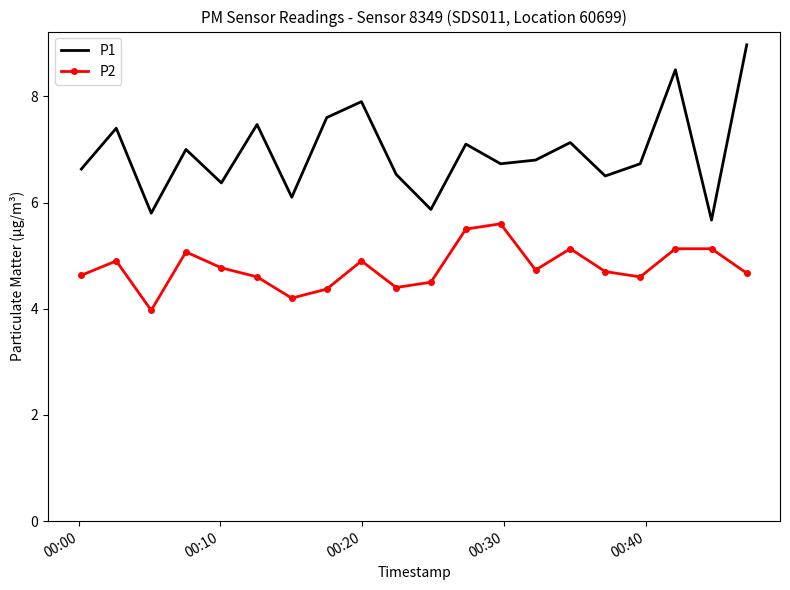

List the series in order of their overall mean, lowest first.

P2, P1